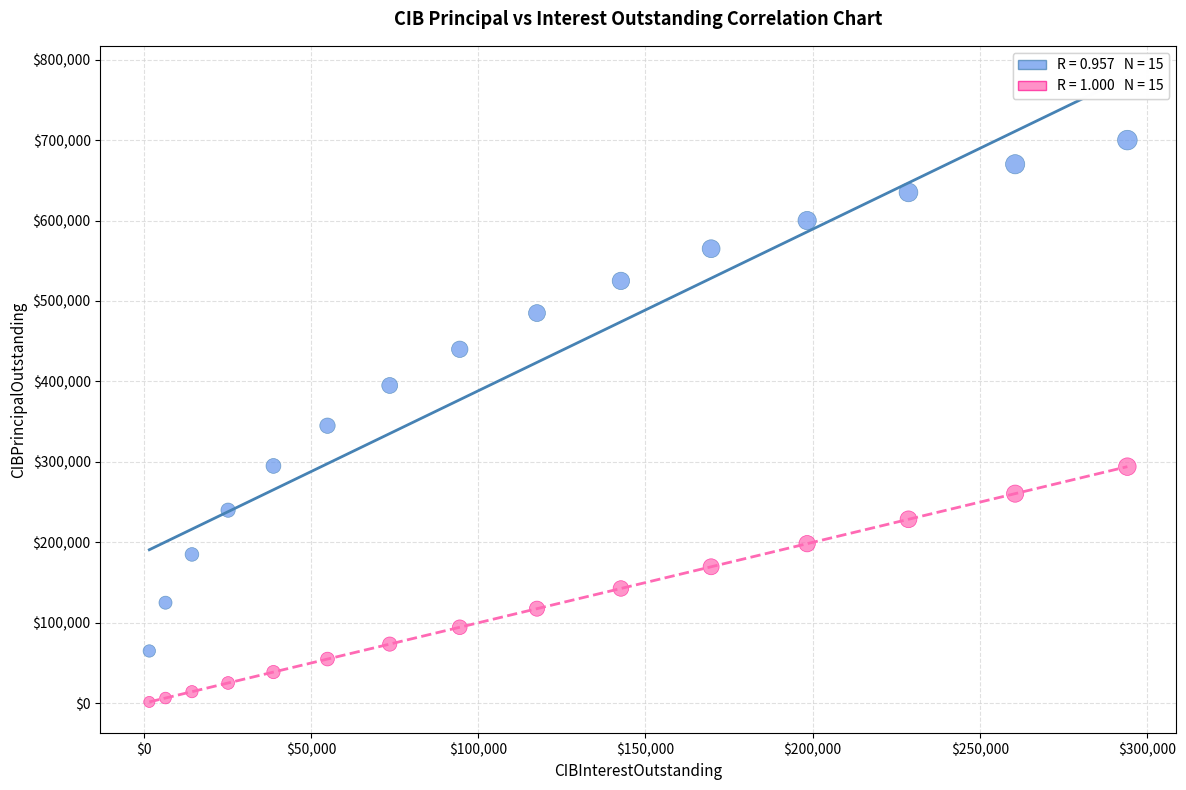

Across all data points, what is the range of X values (max minus min)?

292461.2